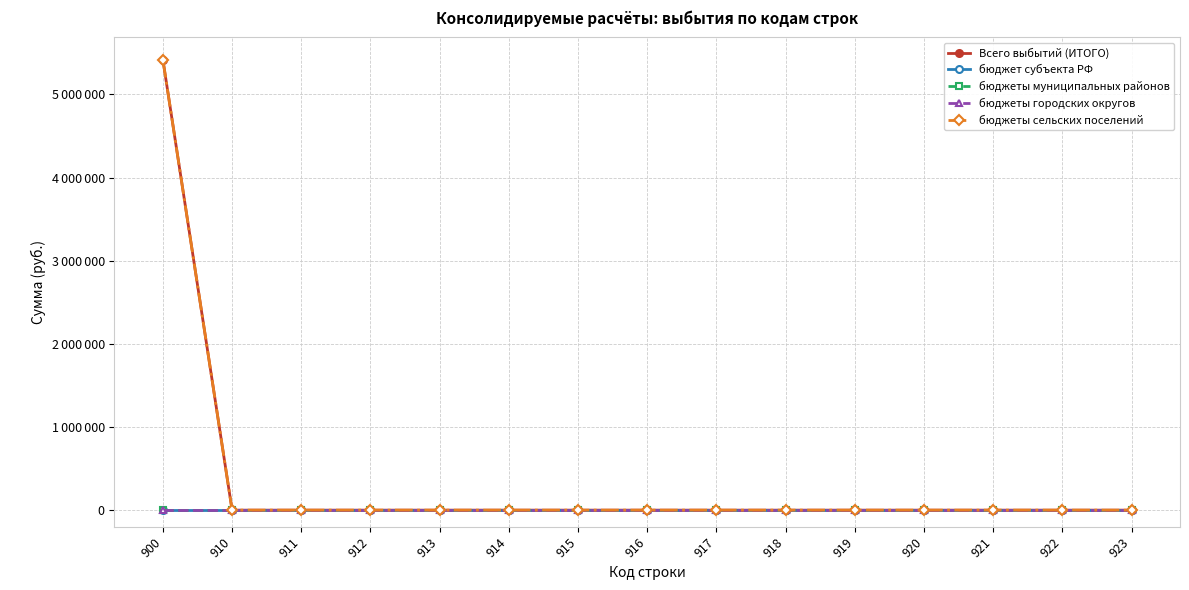

Rank the categories by бюджеты муниципальных районов value from highest to lowest.

900, 910, 911, 912, 913, 914, 915, 916, 917, 918, 919, 920, 921, 922, 923